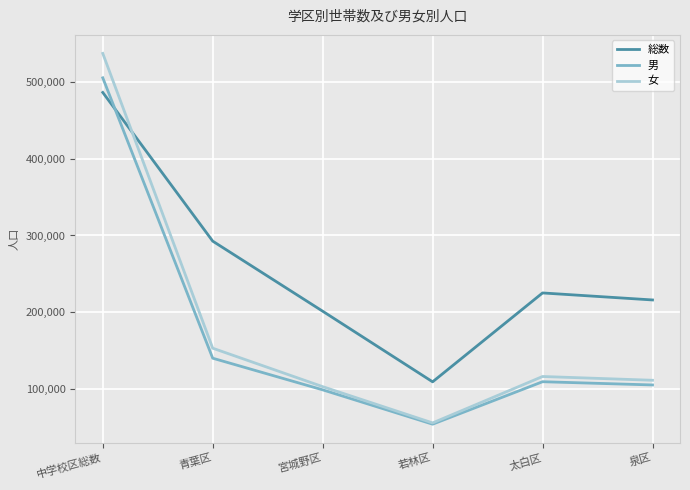

What is the highest value of the 男 series?

505845